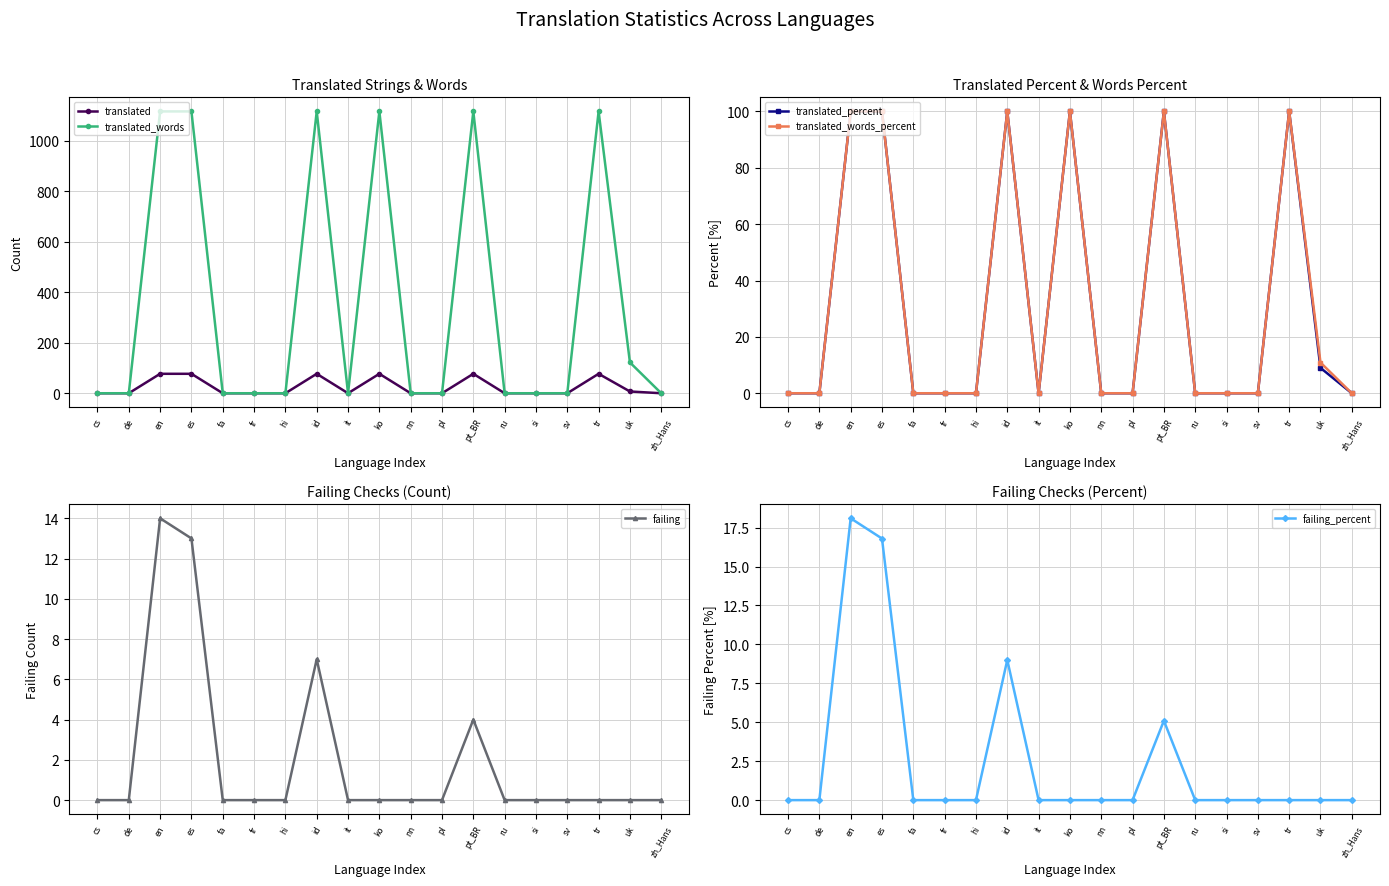

Rank the categories by translated_words value from lowest to highest.

cs, de, fa, fr, hi, it, nn, pl, ru, si, sv, zh_Hans, uk, en, es, id, ko, pt_BR, tr